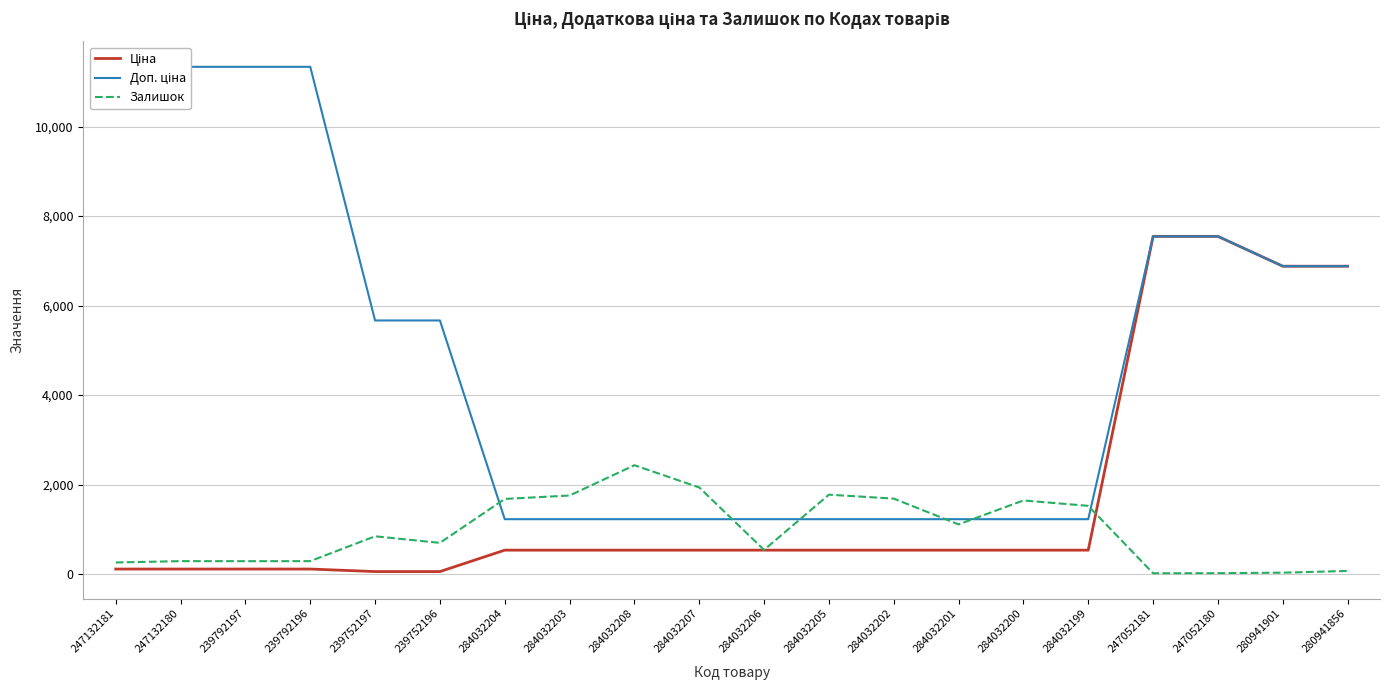

Read the Ціна value at 247052180.

7545.9